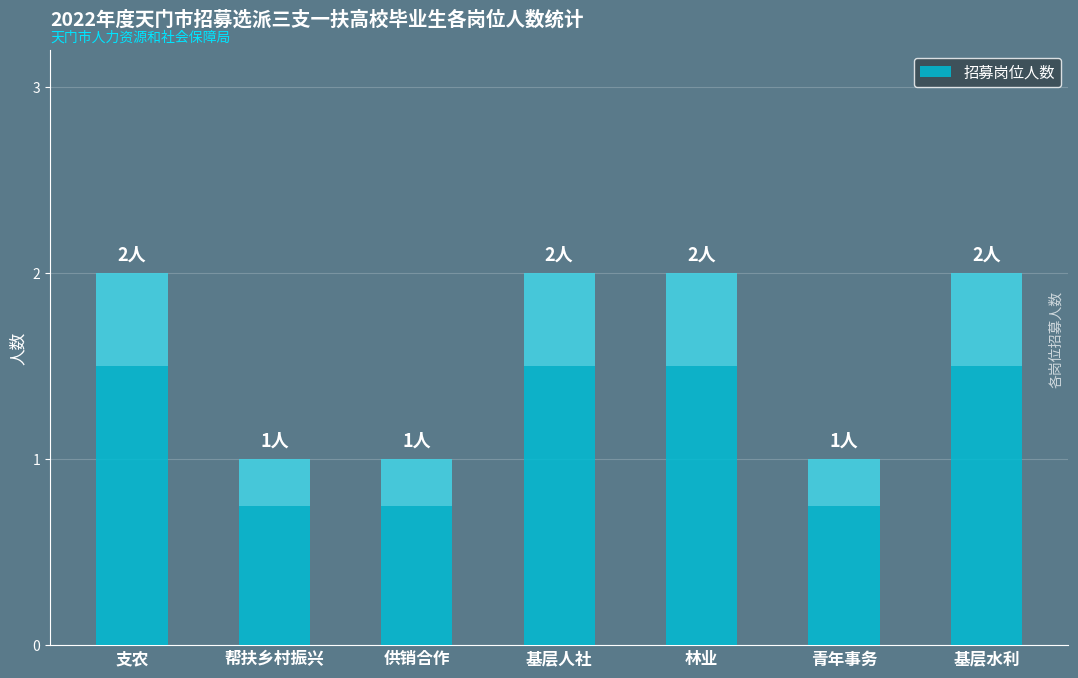

What is the average value?

2